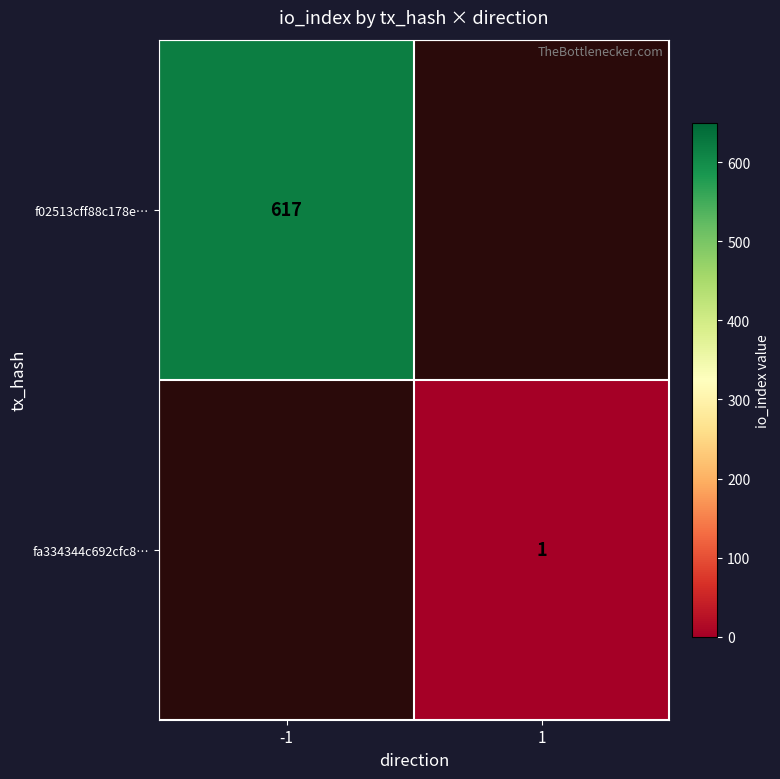

Is the value of fa334344c692cfc8… at 1 greater than the value of f02513cff88c178e… at -1?

No